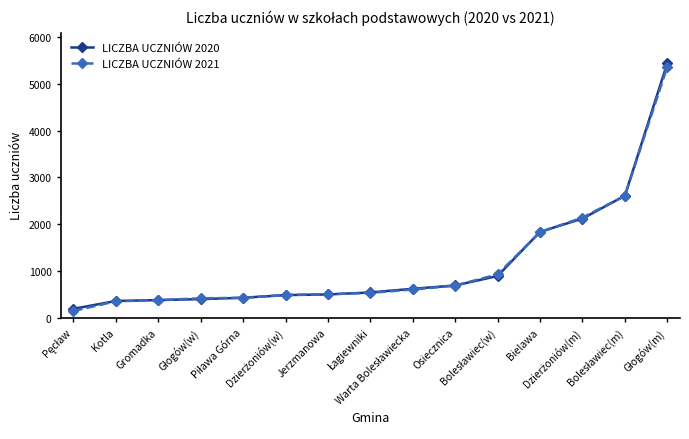

What is the minimum value shown in the chart?

146